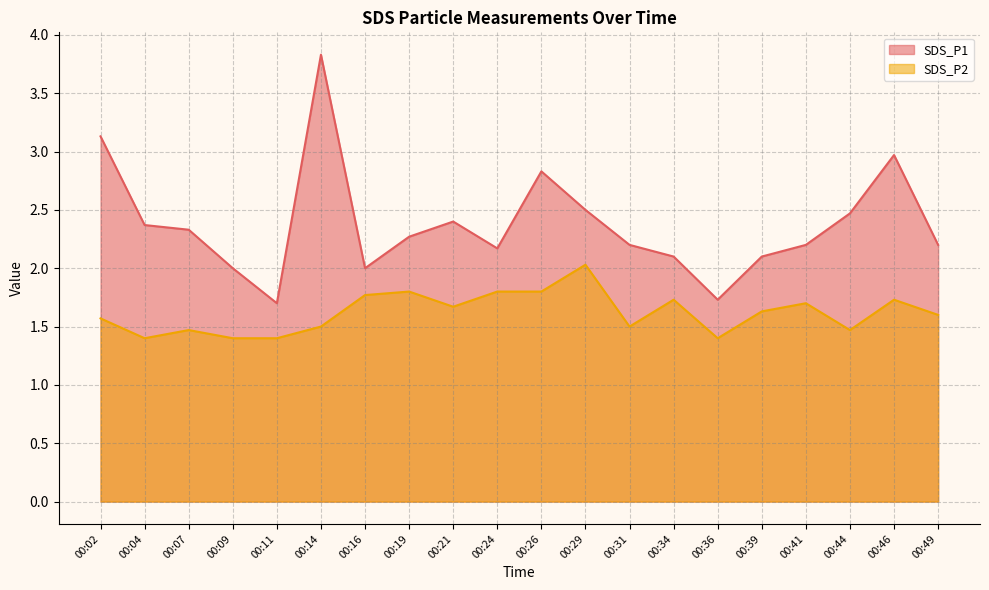

At which category does SDS_P2 reach its first local peak?

00:07